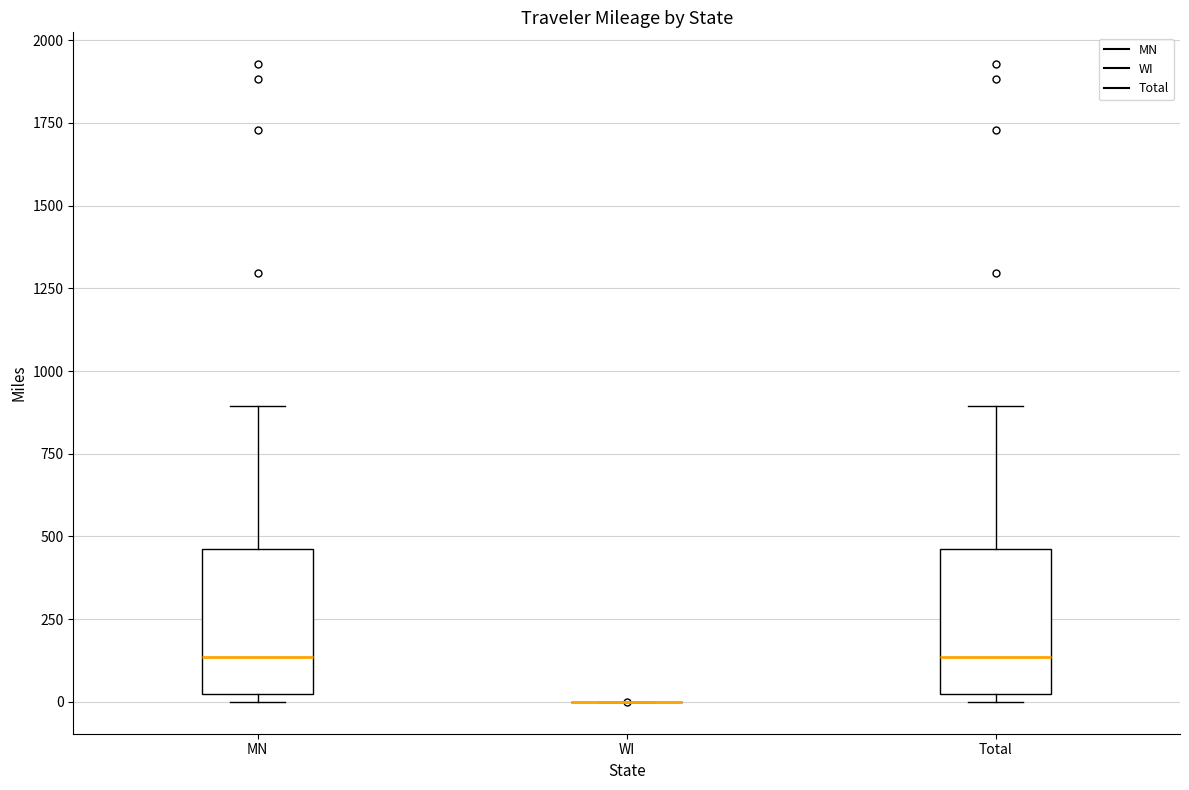

Reading left to right, read every box against the y-axis: the position of its median line, the range the box covers, and the ends of its whiskers. The values are not printed on the chart, so give them approximately, as read against the axis.

MN: median 150, box 0 to 450, whiskers 0 (just below the box's lower edge) to 900
WI: box collapsed to a line at 0, whiskers 0 to 0
Total: median 150, box 0 to 450, whiskers 0 (just below the box's lower edge) to 900